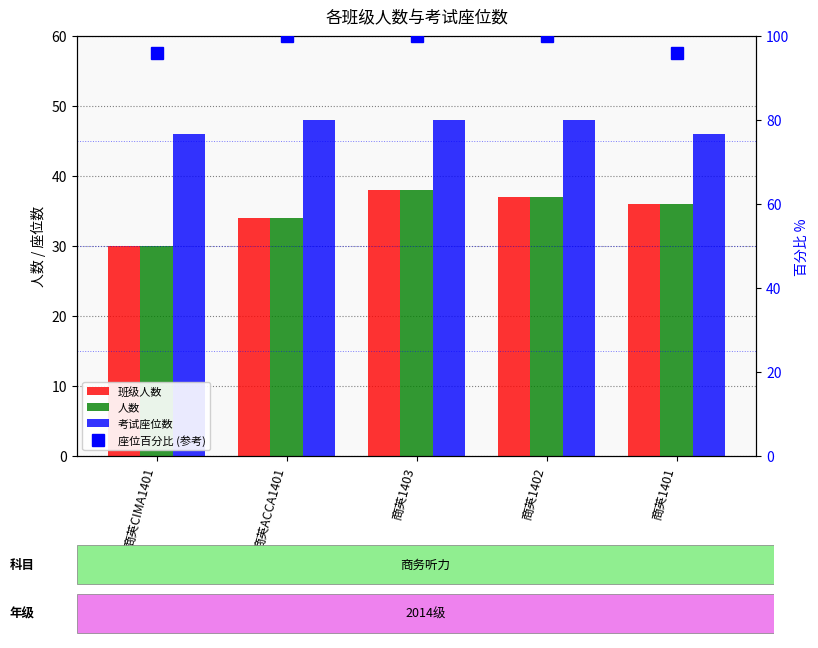

What is the sum of the 座位百分比 (参考) values at 商英1402 and 商英1403?

200.0